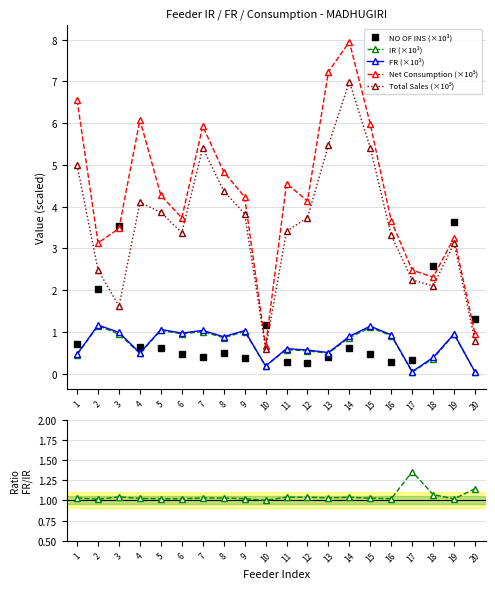

What is the spread (max minus min) of values at 13?

6.8